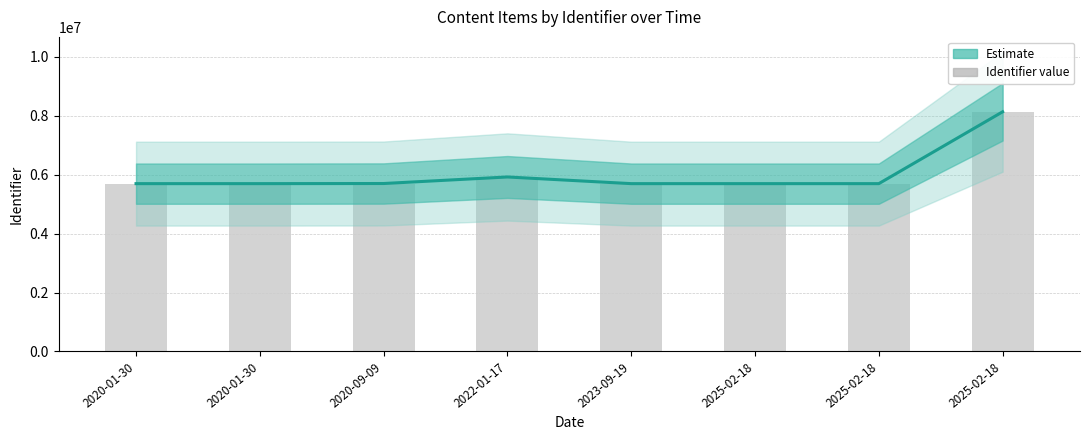

Which has a higher value, 2020-09-09 or 2025-02-18?

2025-02-18